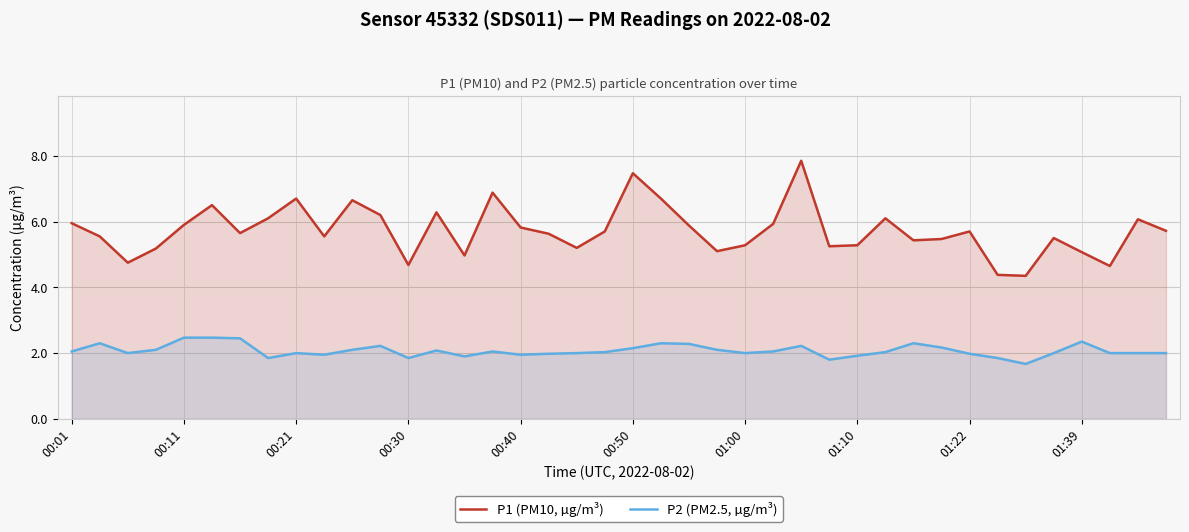

What is the minimum value for P2 (PM2.5, µg/m³)?

1.7